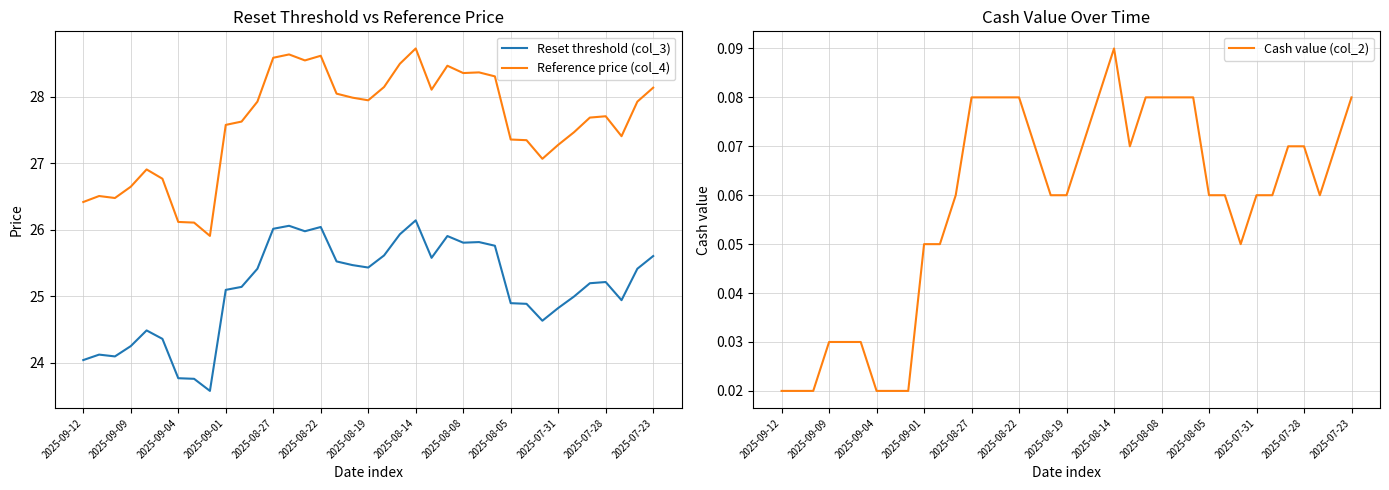

What is the lowest value of the Reset threshold (col_3) series?

23.6